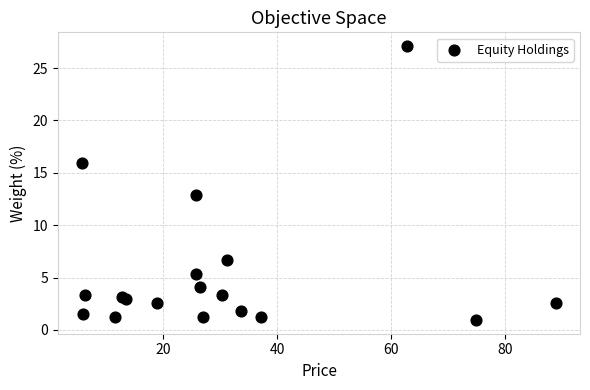

What Y value in the scatter plot is closest to 14?

12.9